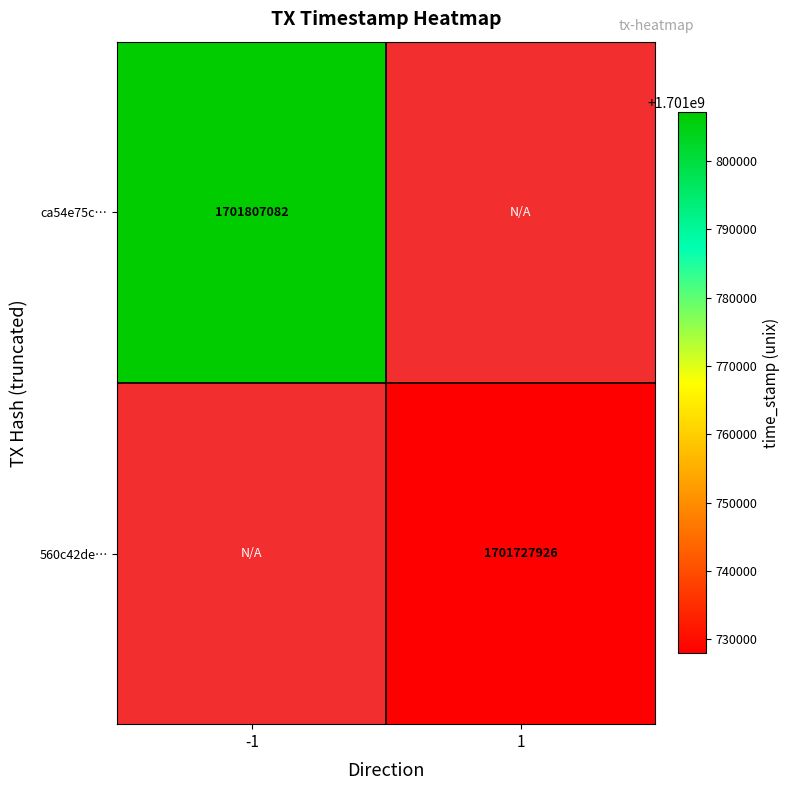

Is it true that 560c42de… equals 1701727926 at 1?

True